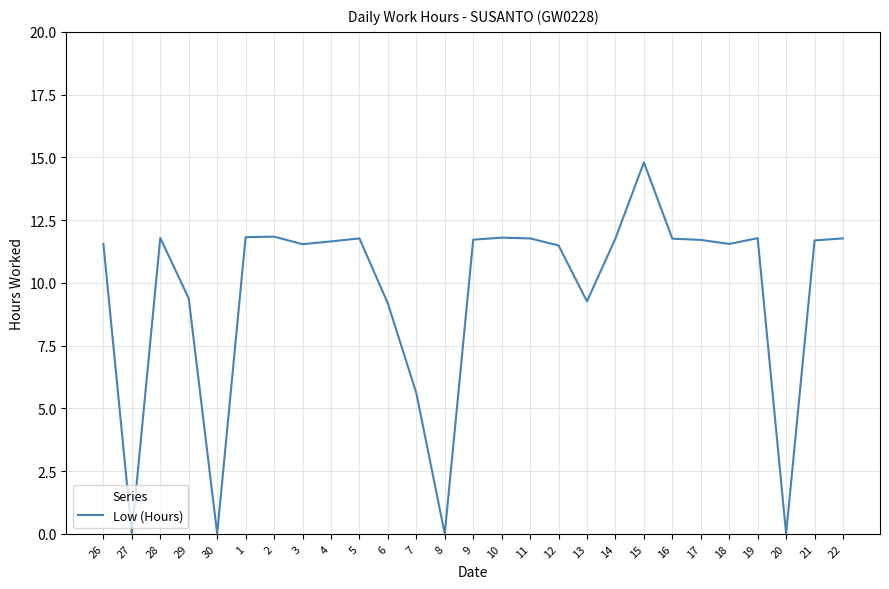

Which category has the highest value across all series?

15